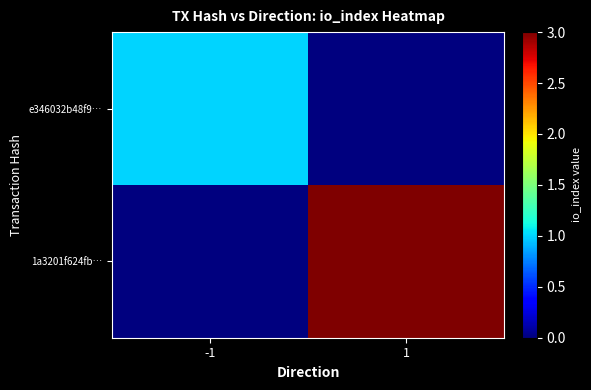

What is the total value across all series at -1?

1